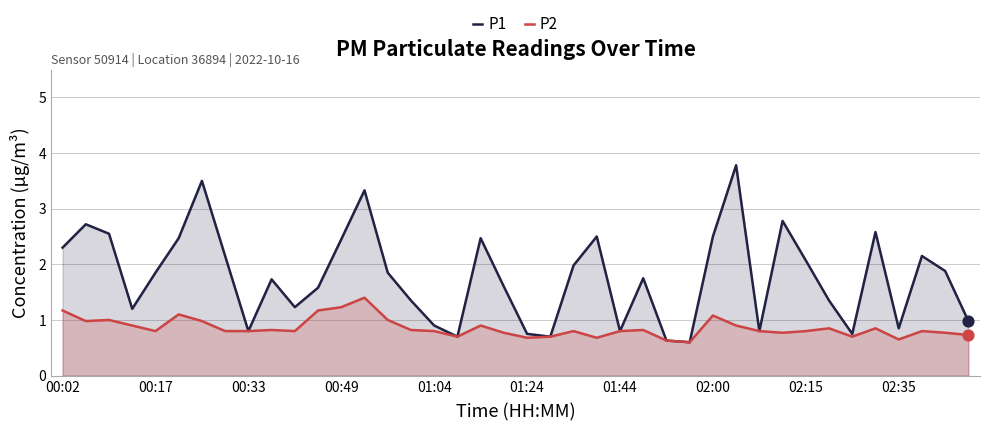

Which series contains the highest Y value?

P1